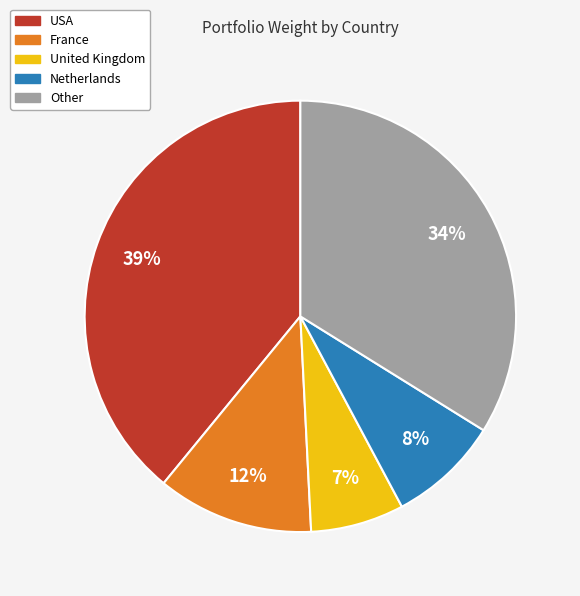

Is there a majority slice in this chart?

No